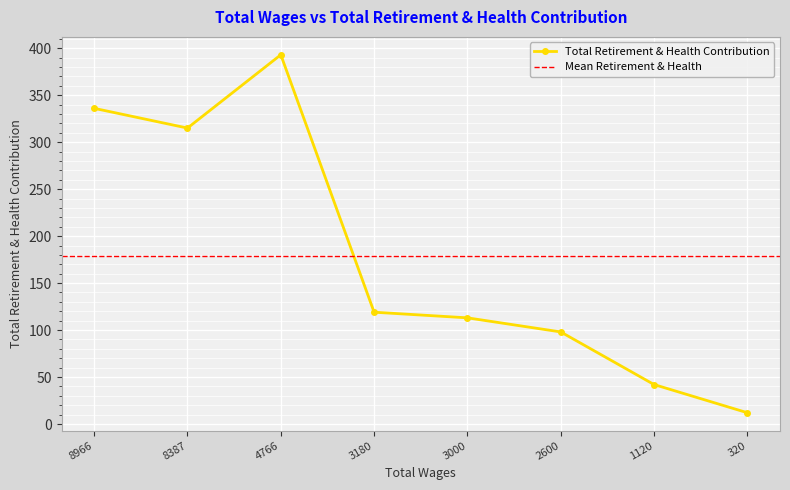

Reading right to left, what are all the values shown in this chart?

12	42	98	113	119	393	315	336